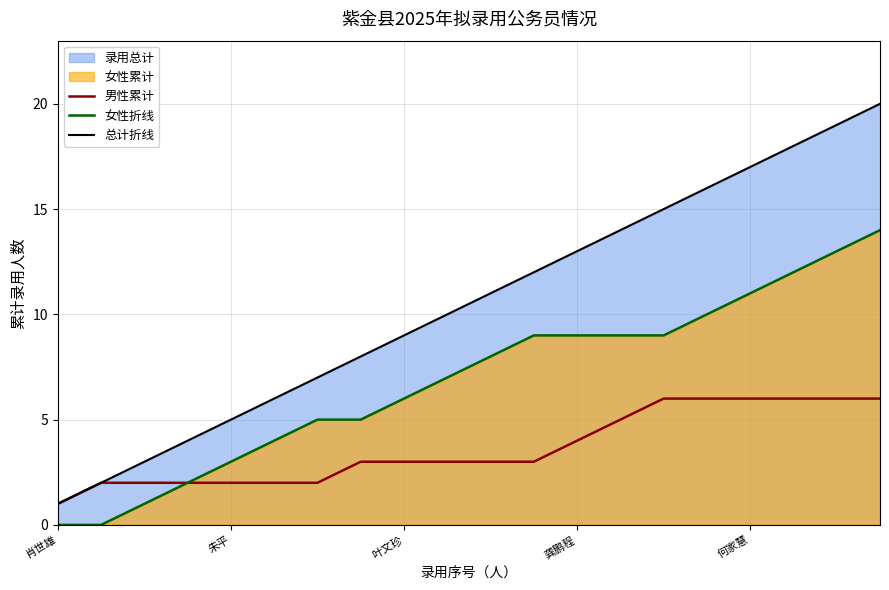

True or false: 男性累计 and 总计折线 cross at least once.

False